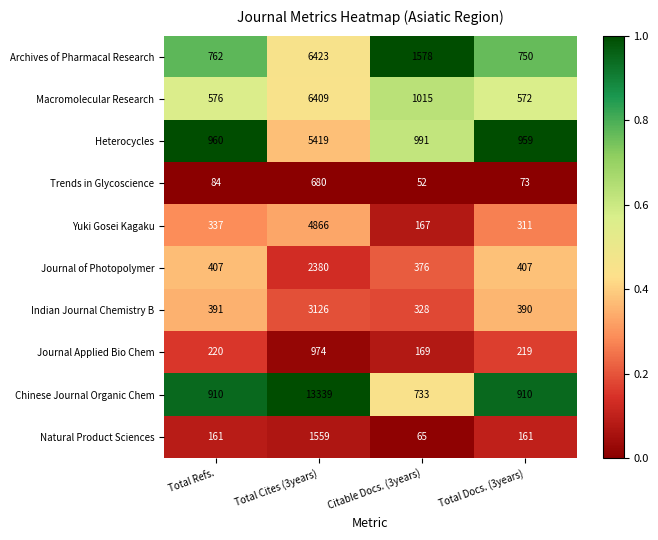

How many distinct data groups are displayed?

10